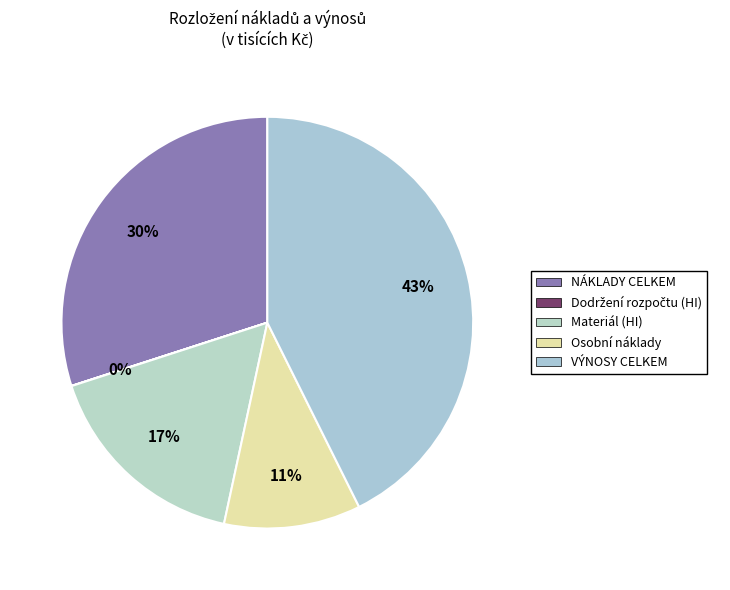

To the nearest percent, what is the difference between the VÝNOSY CELKEM and Dodržení rozpočtu (HI) slice percentages?

43%